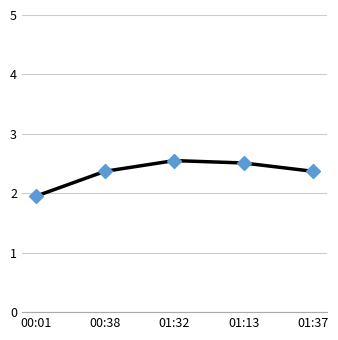

Is it true that the value at 01:37 is 2.4?

True